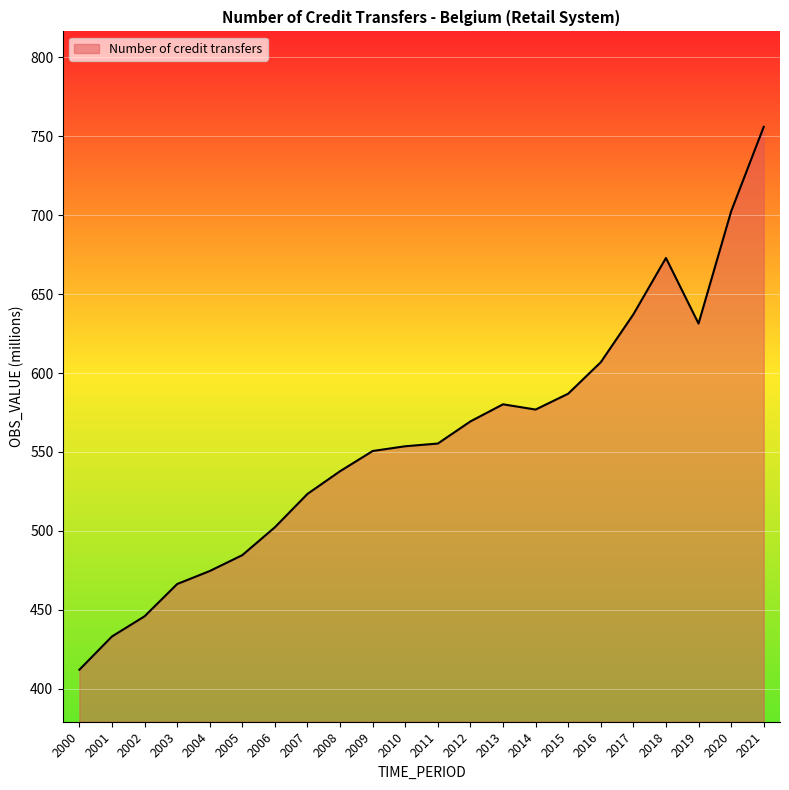

Which label corresponds to the largest value in the chart?

2021